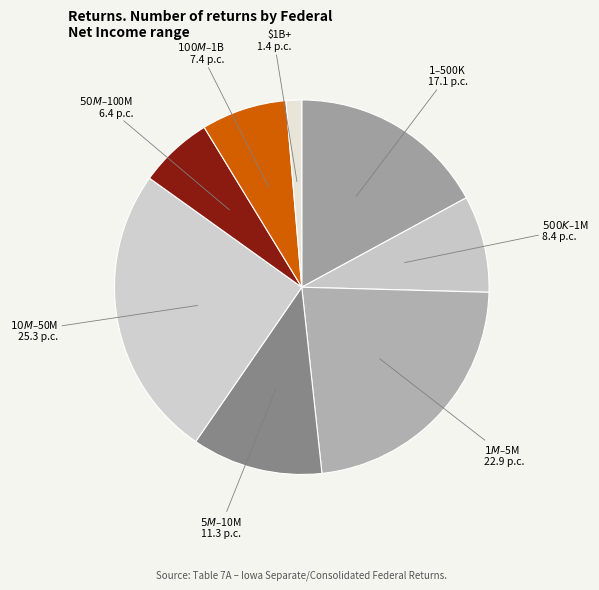

Does any single category account for the majority?

No